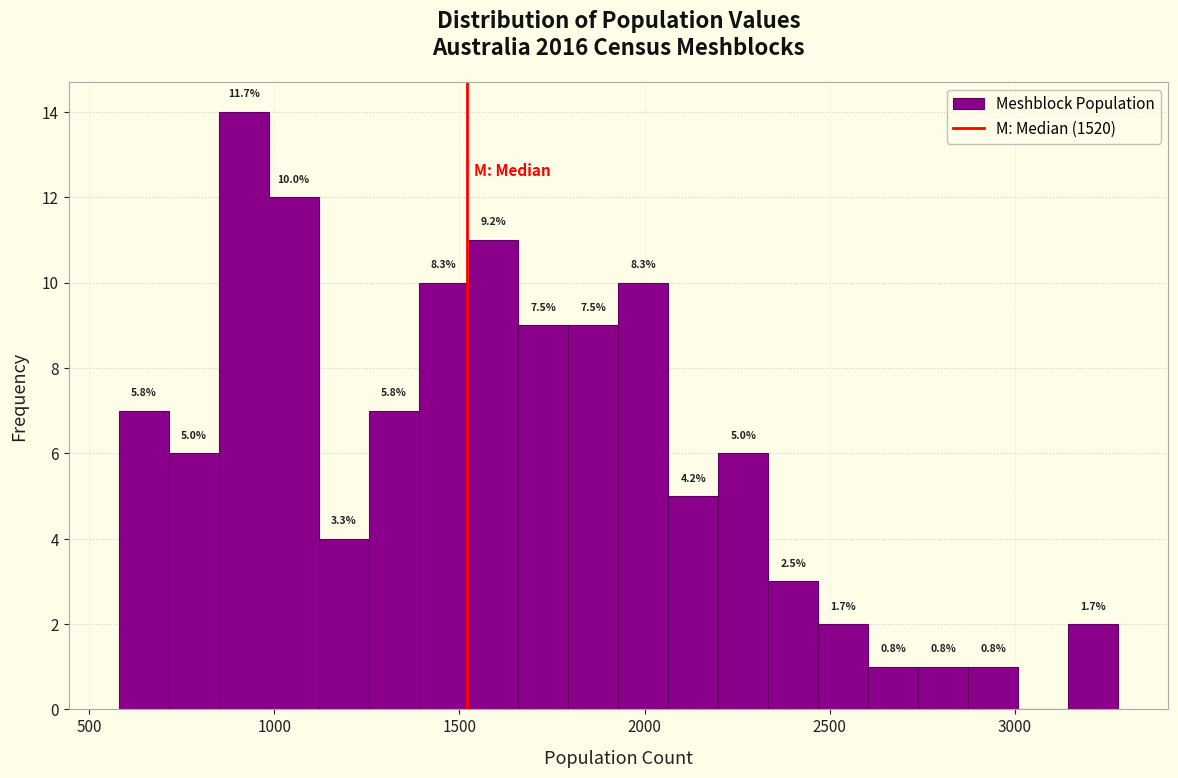

Around what value on the x-axis is the tallest bar? Give the approximate position of its centre, as read against the axis.

900